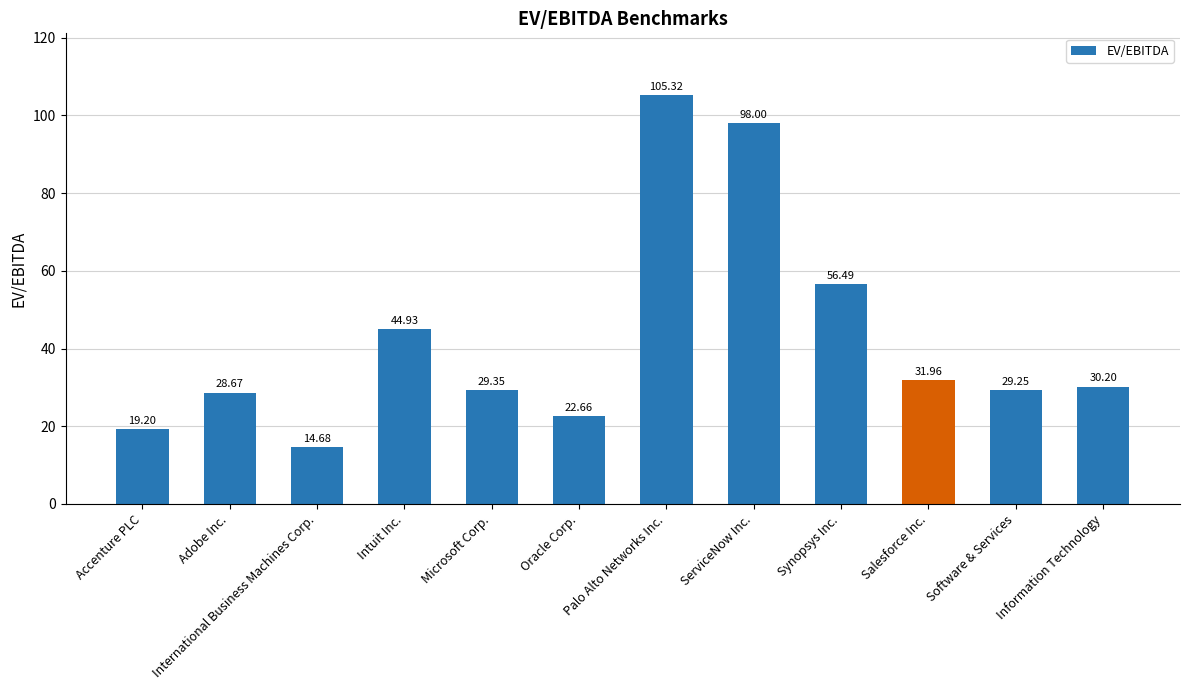

At which label is the value closest to 60?

Synopsys Inc.